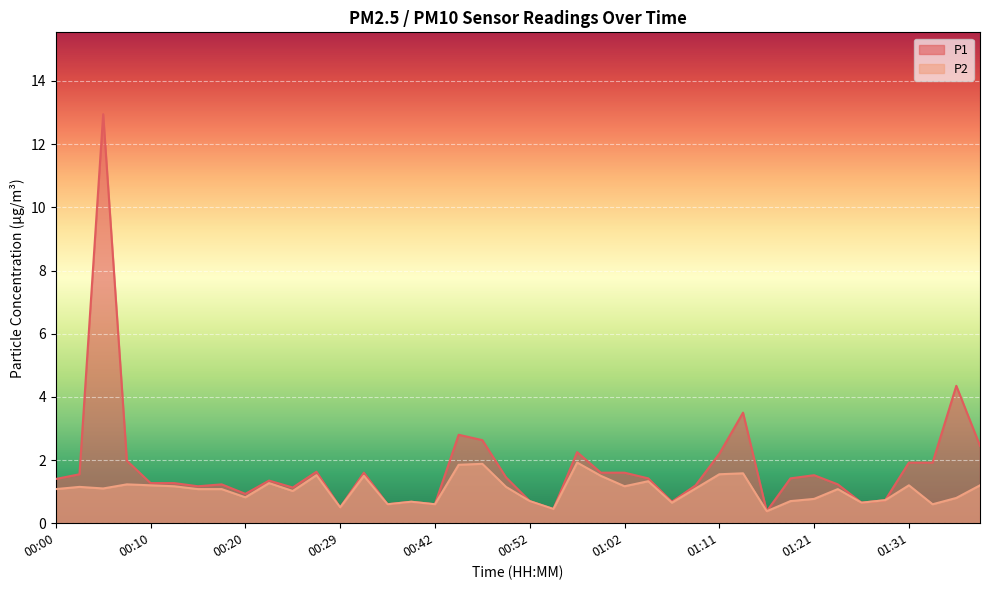

True or false: P2 and P1 intersect in this chart.

False